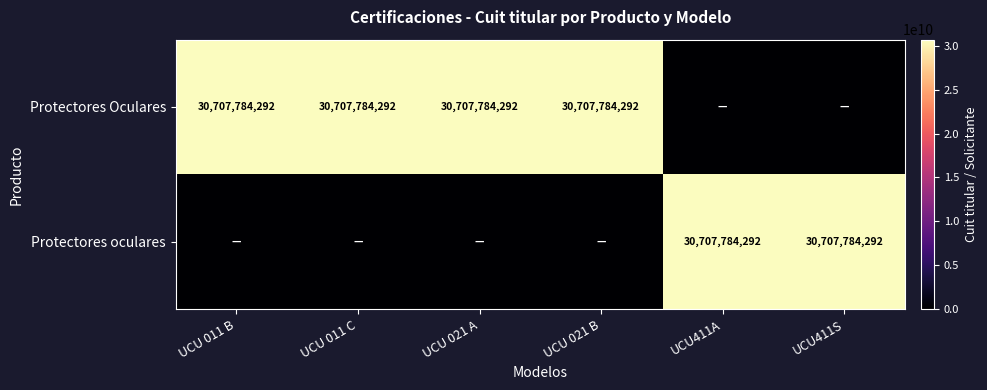

Is it true that Protectores Oculares equals 19137074404 at UCU 021 B?

False